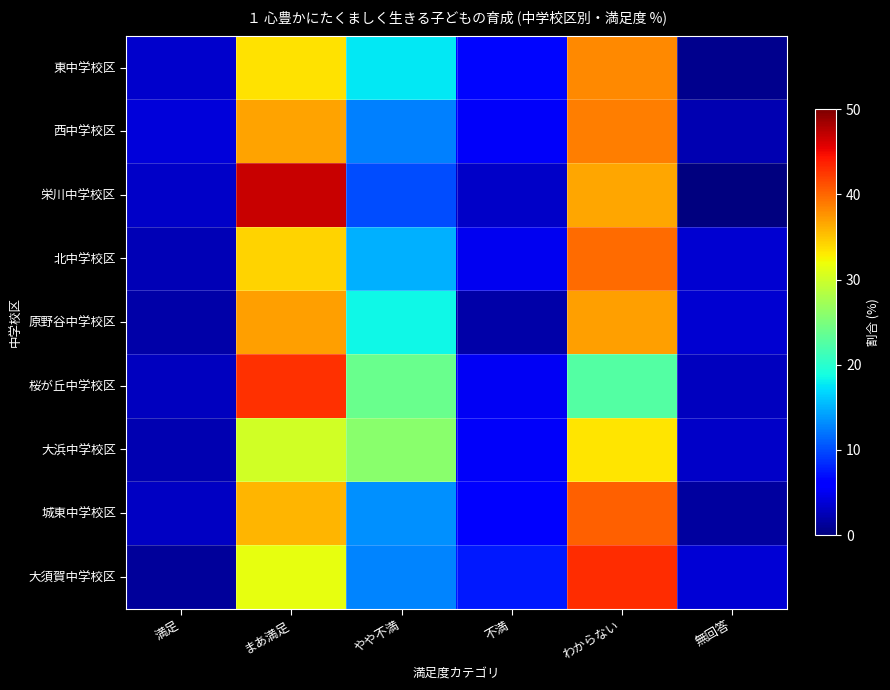

Reading left to right, list all the values displayed in this chart.

東中学校区: 満足=3.5	まあ満足=33.5	やや不満=17.6	不満=6.5	わからない=38.2	無回答=0.6
西中学校区: 満足=4.1	まあ満足=36.9	やや不満=12.6	不満=5.4	わからない=38.7	無回答=2.3
栄川中学校区: 満足=3.3	まあ満足=46.7	やや不満=10.0	不満=3.3	わからない=36.7	無回答=0.0
北中学校区: 満足=2.5	まあ満足=34.2	やや不満=14.9	不満=5.0	わからない=39.8	無回答=3.7
原野谷中学校区: 満足=1.9	まあ満足=37.0	やや不満=18.5	不満=1.9	わからない=37.0	無回答=3.7
桜が丘中学校区: 満足=2.9	まあ満足=42.8	やや不満=23.9	不満=5.1	わからない=22.5	無回答=2.9
大浜中学校区: 満足=2.2	まあ満足=30.1	やや不満=25.8	不満=5.4	わからない=33.3	無回答=3.2
城東中学校区: 満足=3.0	まあ満足=35.8	やや不満=13.4	不満=6.0	わからない=40.3	無回答=1.5
大須賀中学校区: 満足=1.3	まあ満足=31.6	やや不満=12.7	不満=7.6	わからない=43.0	無回答=3.8